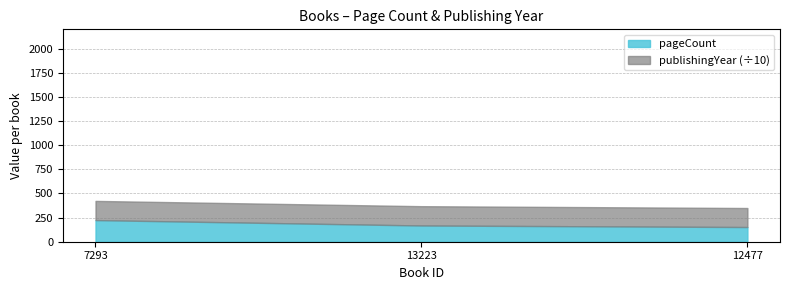

What is the total value across all series at 13223?

368.2